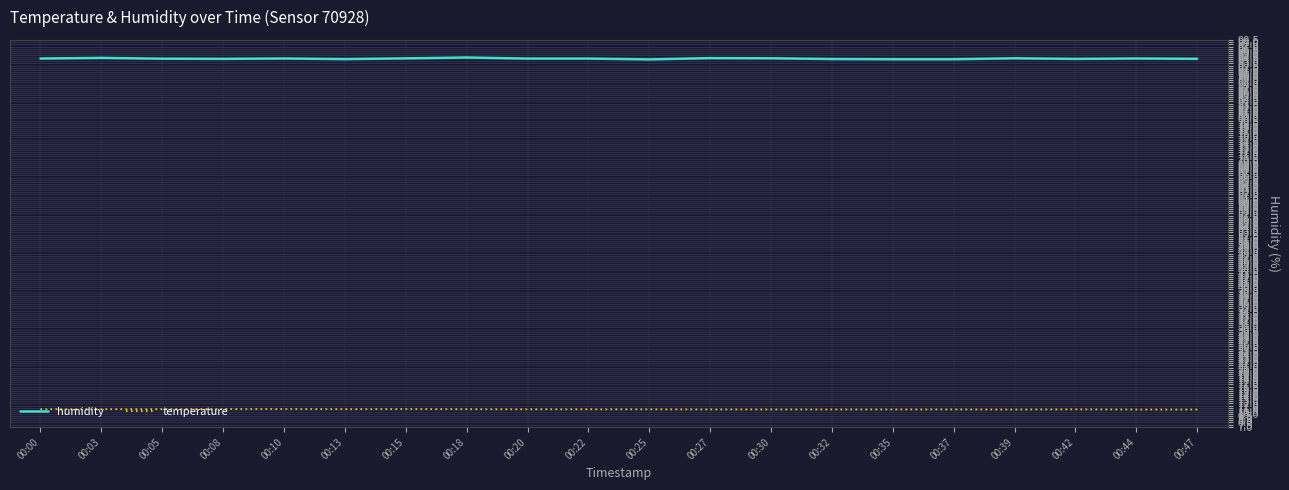

Which series has the widest spread of values?

humidity